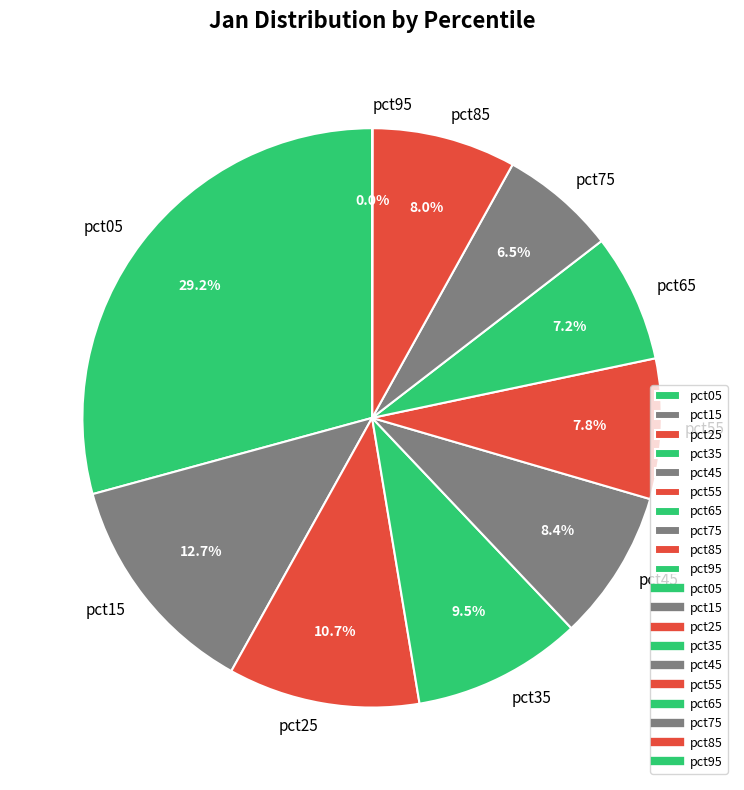

To the nearest percent, what is the combined percentage of pct45 and pct75?

15%